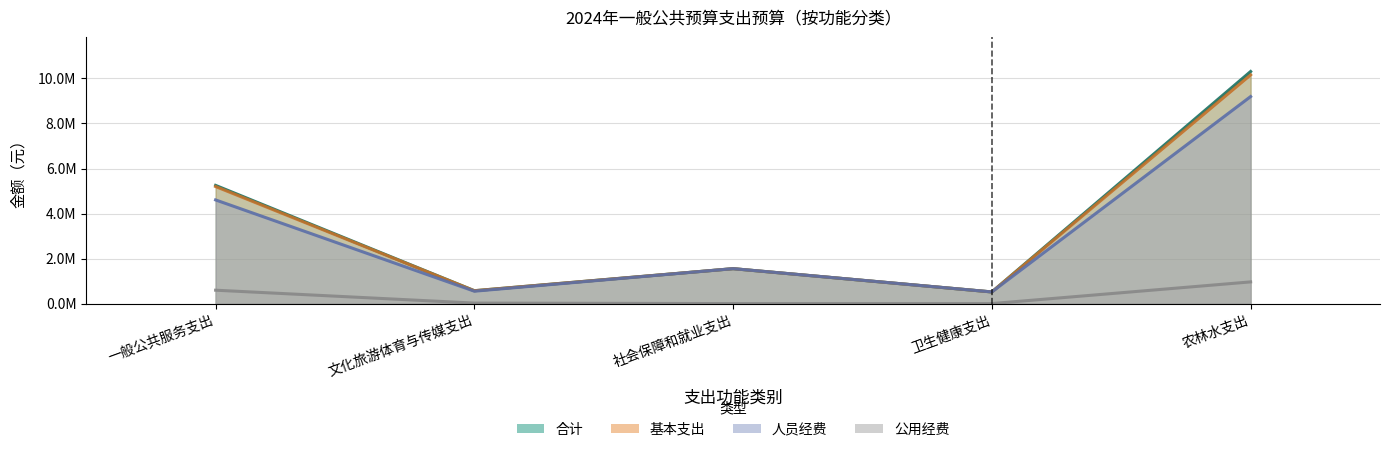

How many lines are shown in the chart?

4